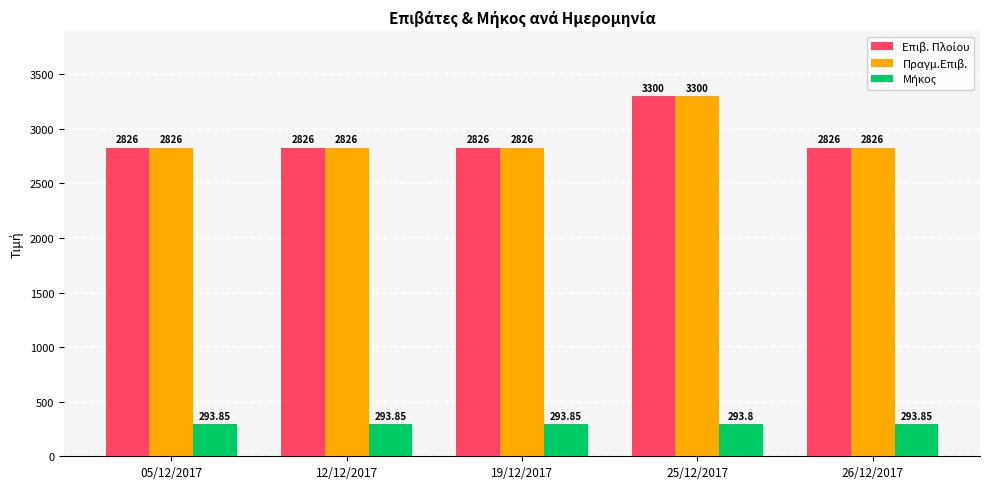

At which category is the sum across all series the highest?

25/12/2017